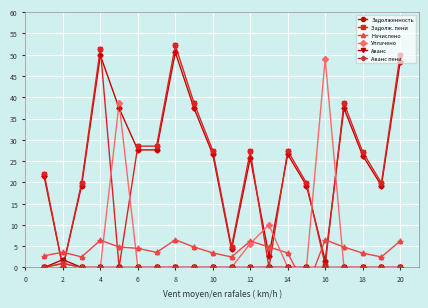

Is the value of Задолженность at 6 greater than the value of Аванс пени at 18?

Yes